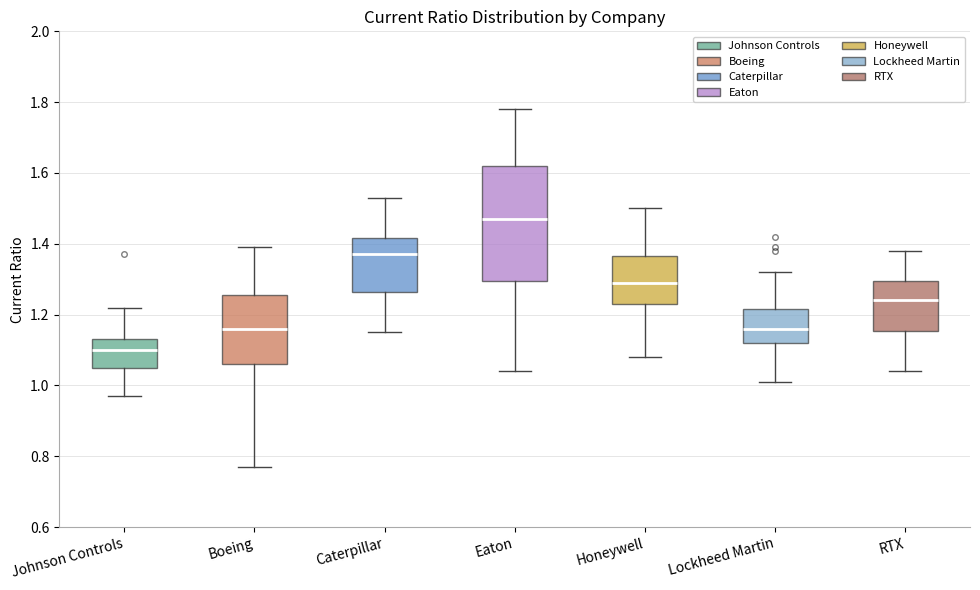

Comparing the boxes themselves (not the whiskers), which one is the tallest?

Eaton